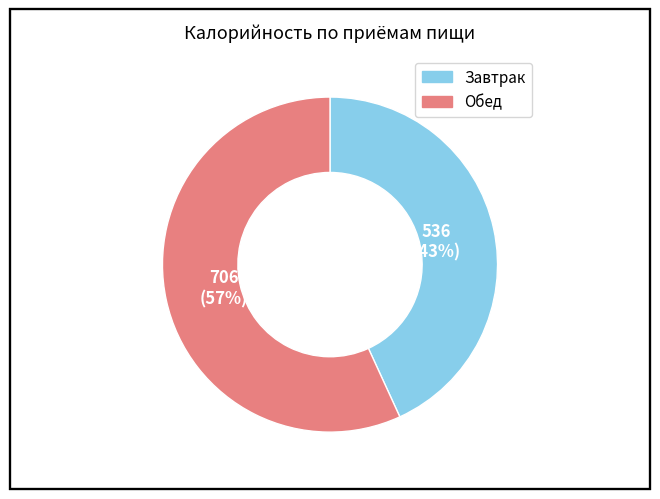

What is the smallest slice in the pie chart?

Завтрак